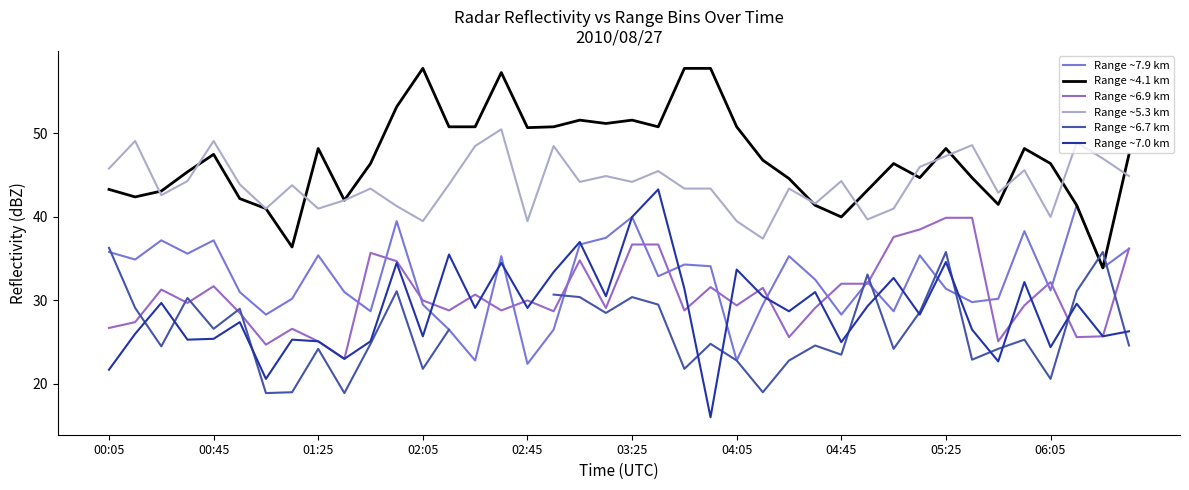

Which series has the largest total across all categories?

Range ~4.1 km